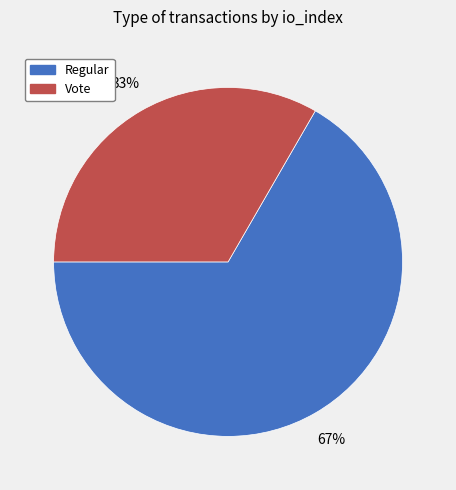

Which category accounts for the majority?

Regular